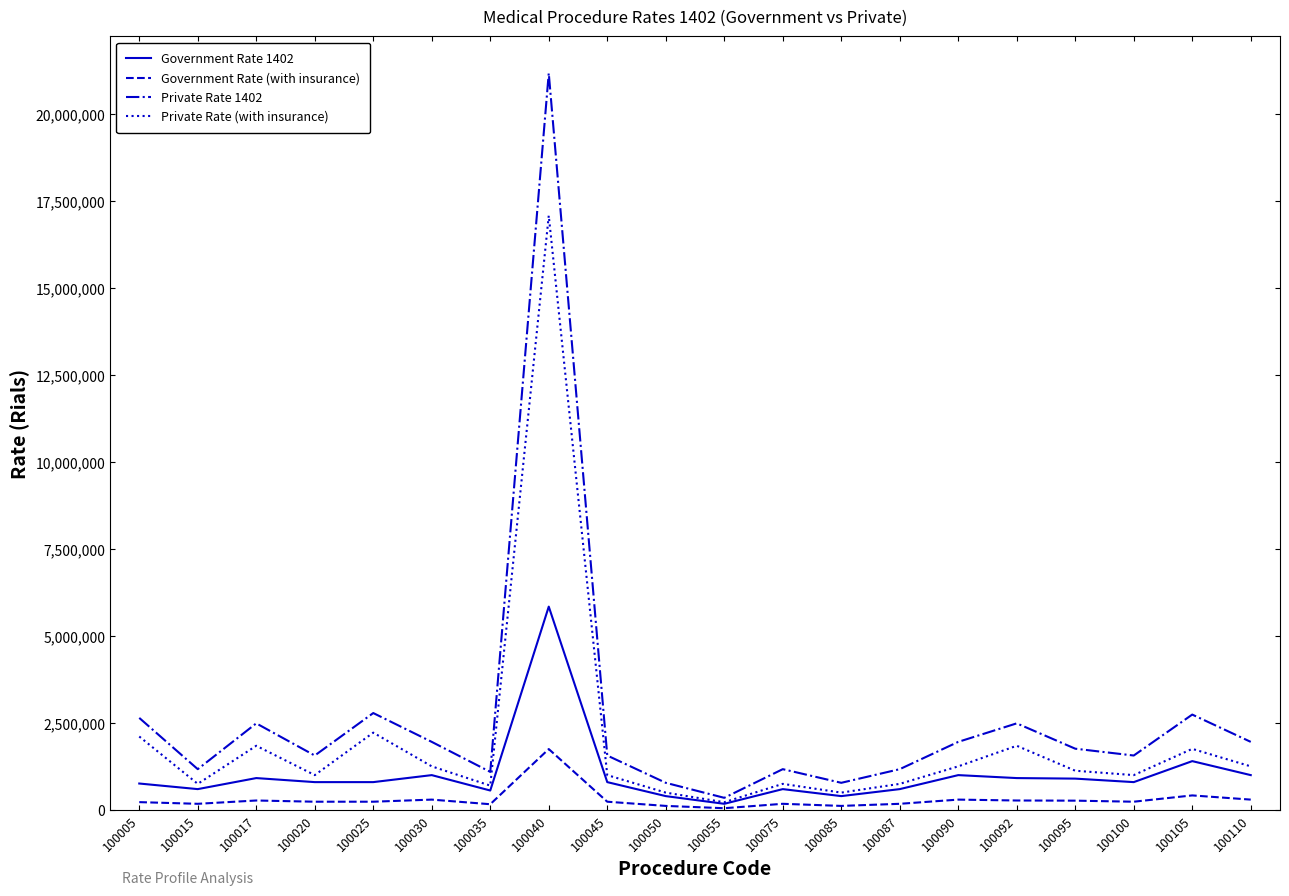

Which series has the largest range (max minus min)?

Private Rate 1402